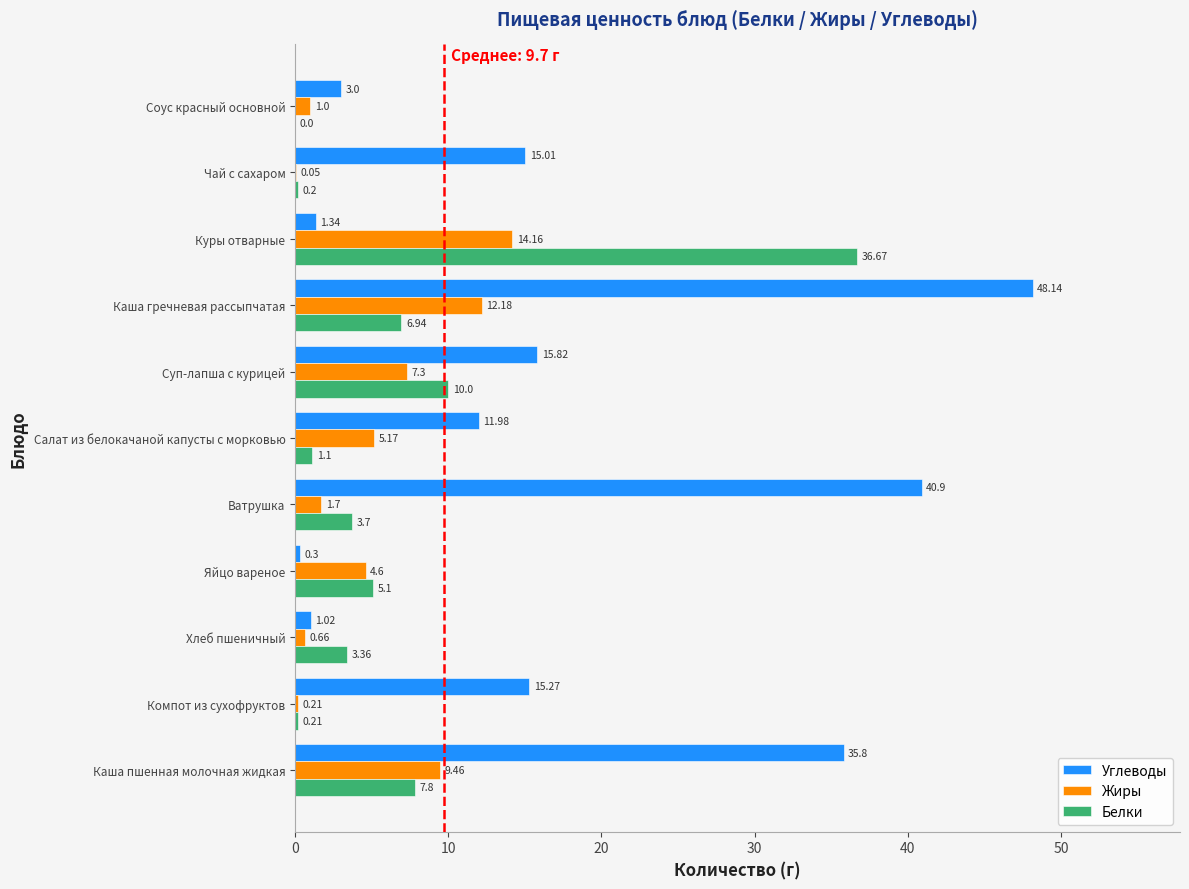

What is the sum of the Углеводы values at Яйцо вареное and Ватрушка?

41.2